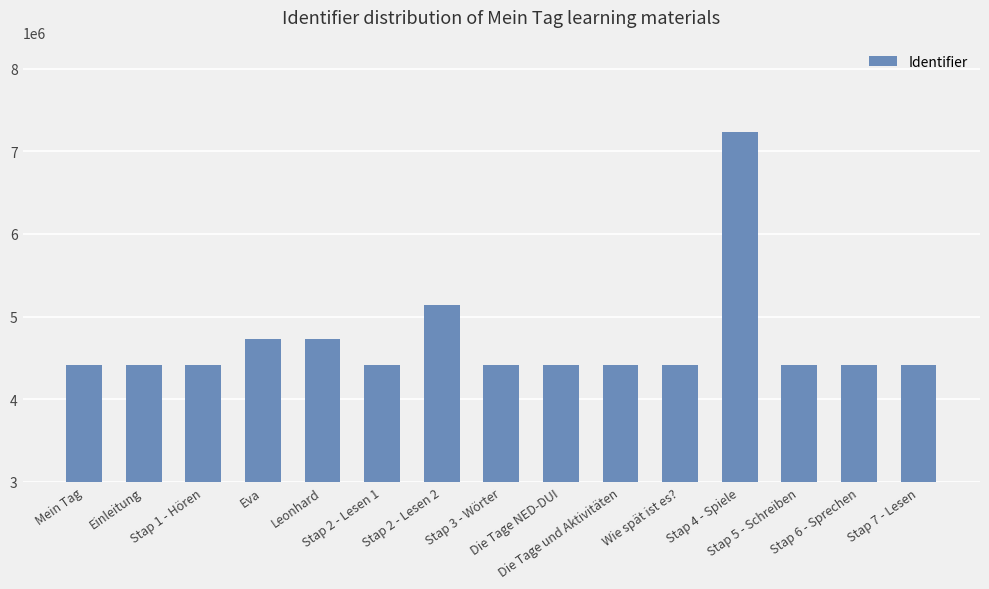

What is the value of the 7th bar from the left?

5145602